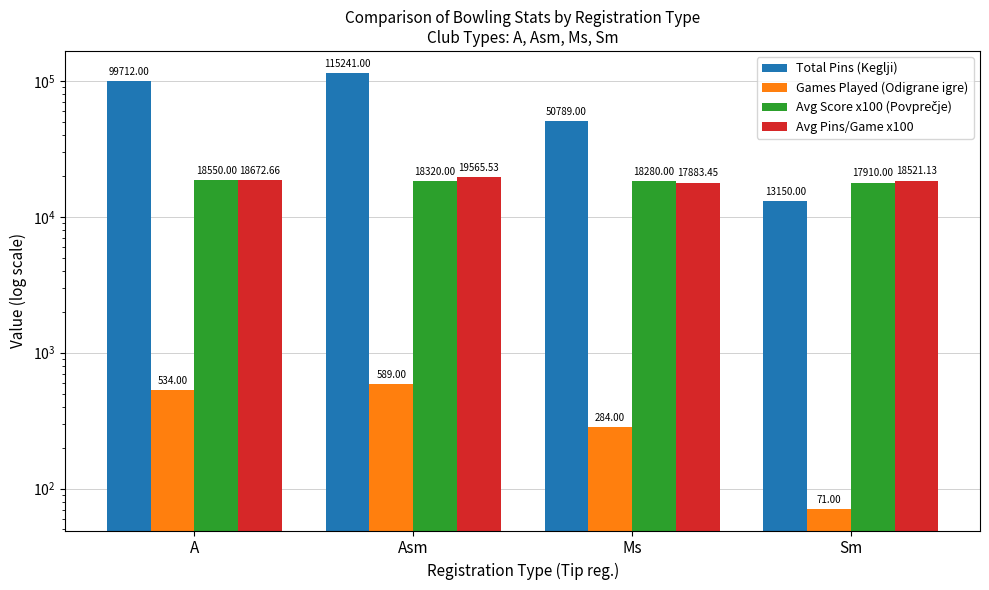

At which label is Games Played (Odigrane igre) closest to 330?

Ms